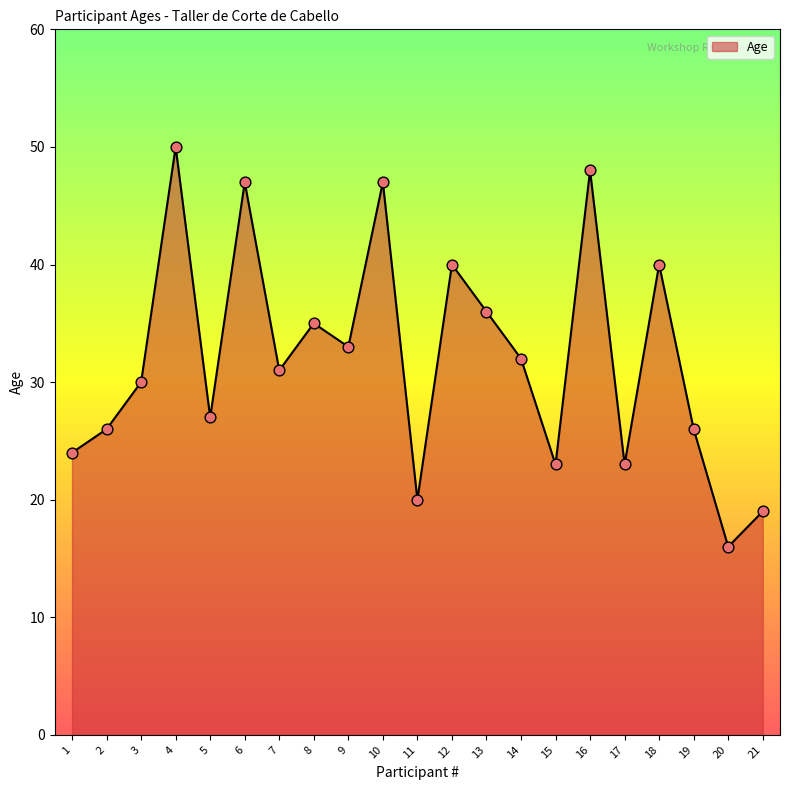

Approximately how many times larger is the value at 20 compared to 4?

0.3